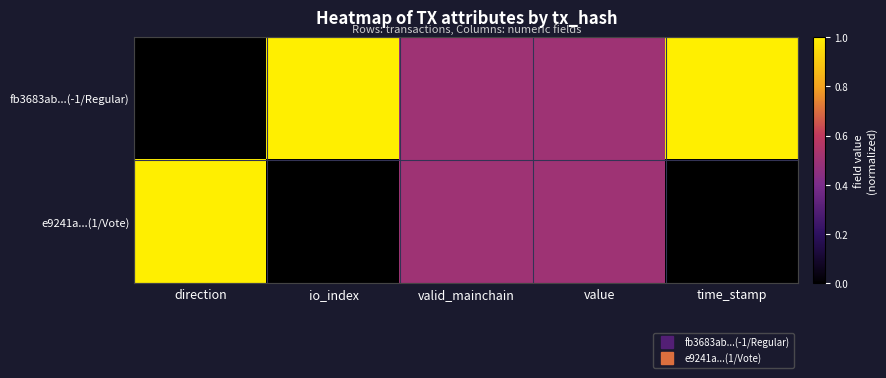

Reading left to right, list all the values displayed in this chart.

fb3683ab...(-1/Regular): direction=0.0	io_index=1.0	valid_mainchain=0.5	value=0.5	time_stamp=1.0
e9241a...(1/Vote): direction=1.0	io_index=0.0	valid_mainchain=0.5	value=0.5	time_stamp=0.0